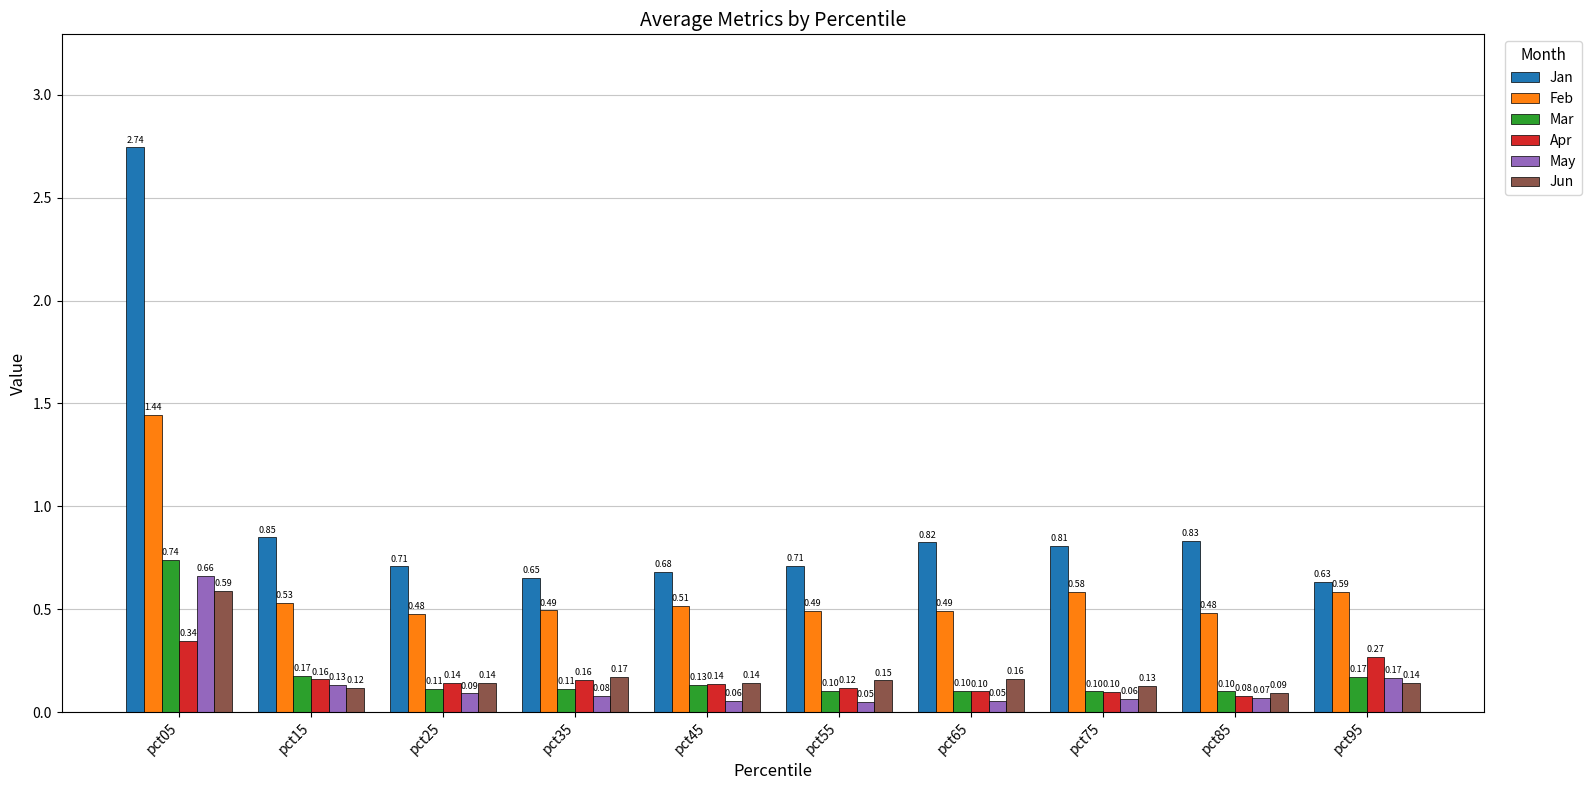

Which series changed the most between pct25 and pct35?

Jan